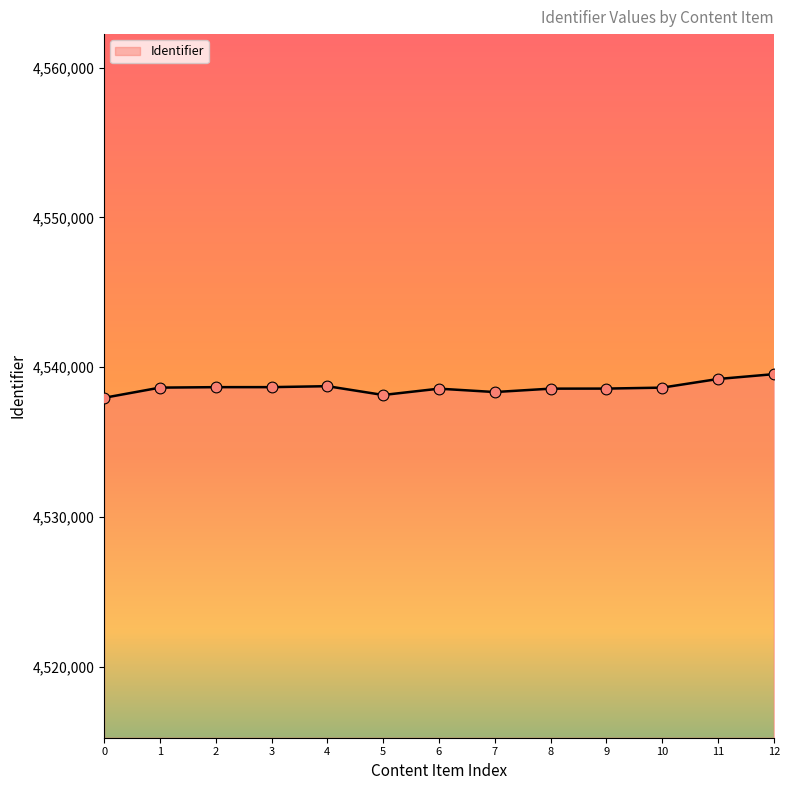

What is the change in value from 0 to 11?

+1256